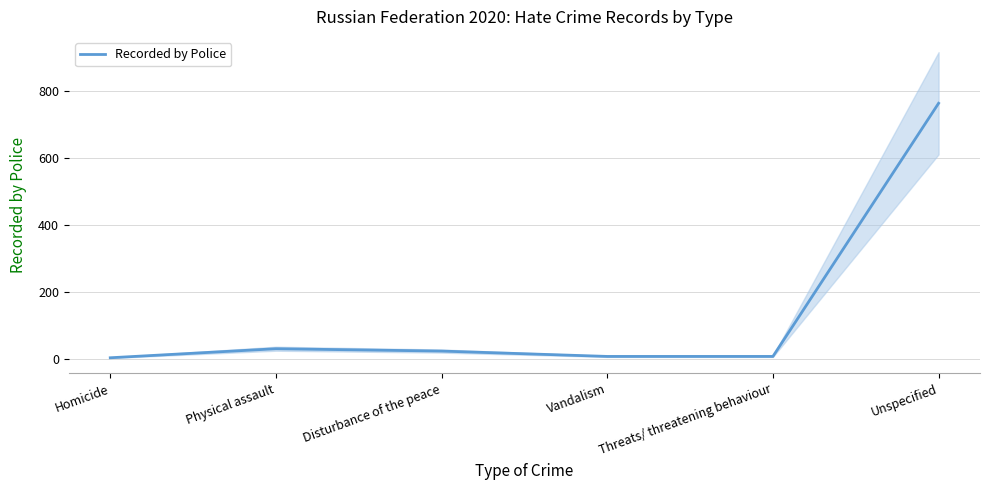

Does the chart have visible grid lines?

Yes